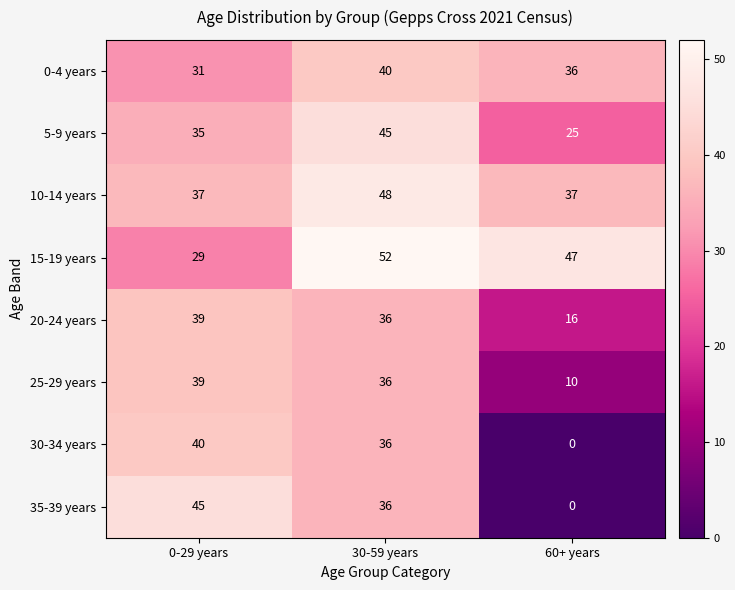

At which label does 35-39 years first exceed 36?

0-29 years